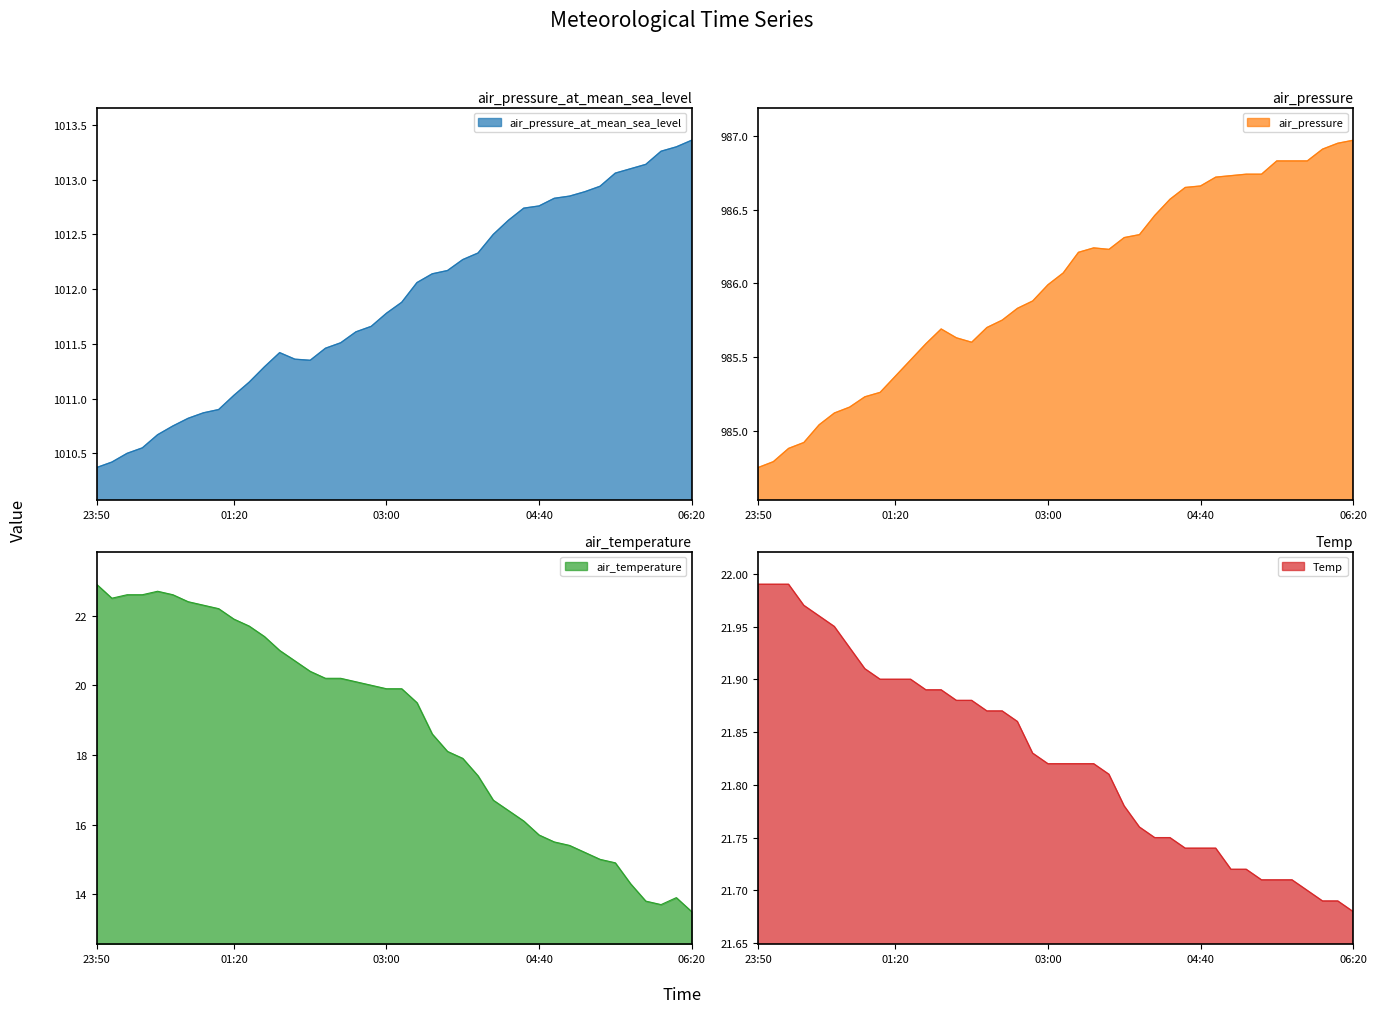

What is the total value across all series at 2019-08-09 05:40?

2035.9